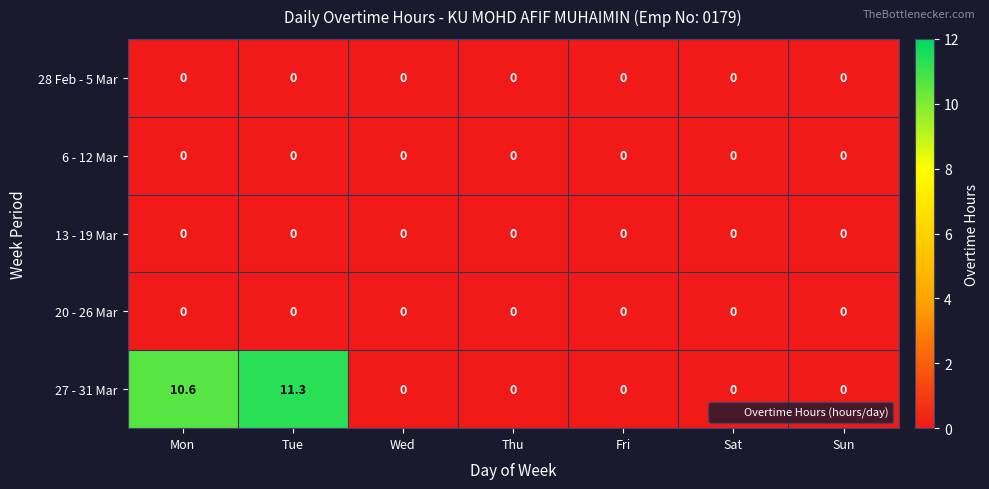

What is the spread (max minus min) of values at Tue?

11.3